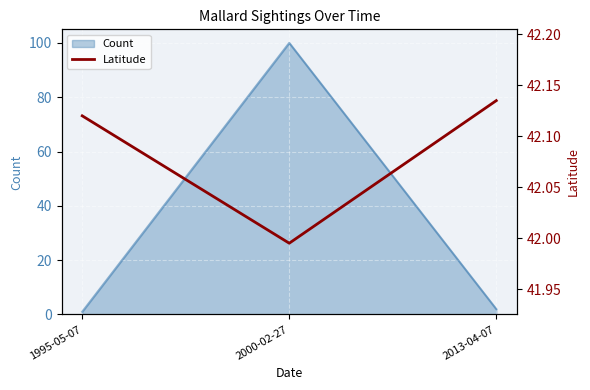

Is it true that the value at 1995-05-07 is 66.6?

False